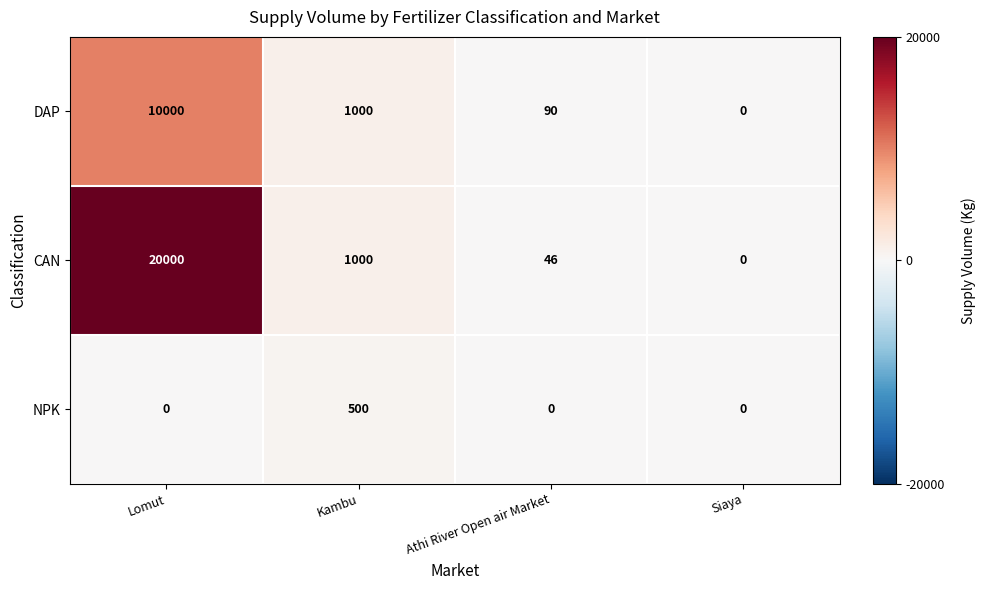

Which series has the largest range (max minus min)?

CAN